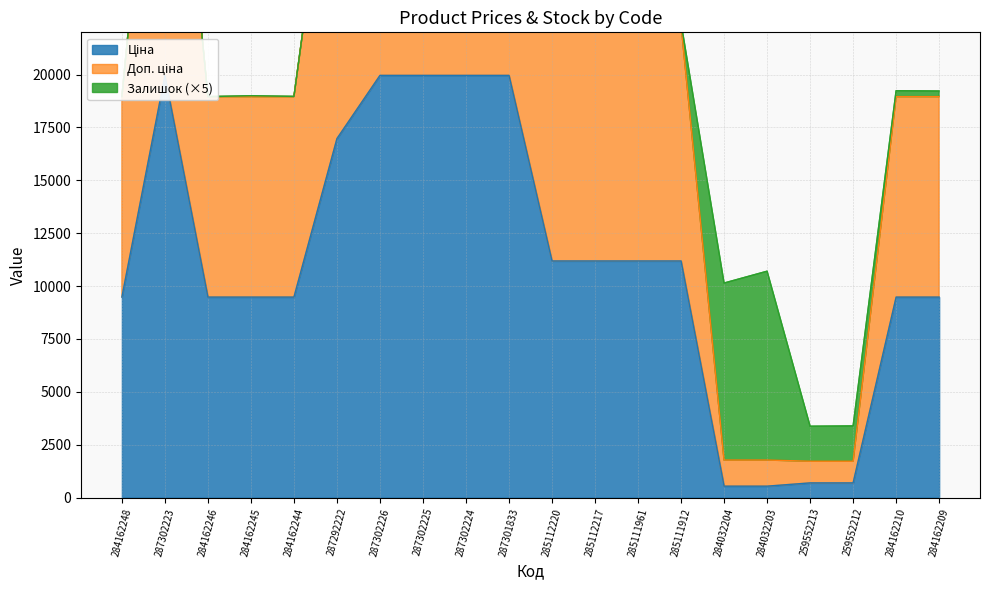

The value of Ціна at 284162210 is 16164.4. True or false?

False